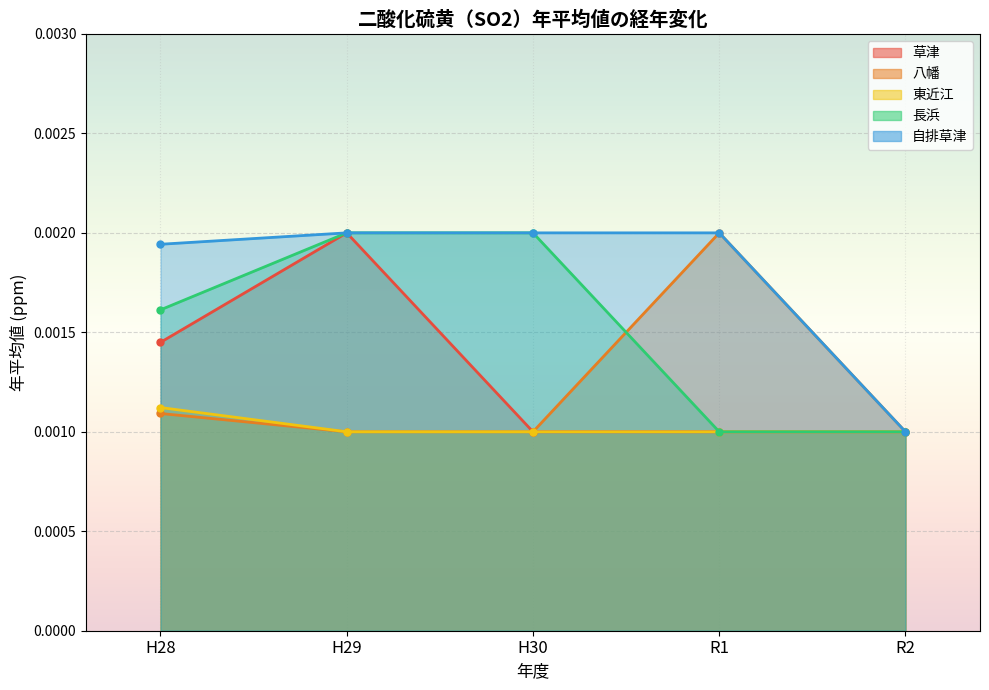

True or false: 自排草津 has a value of 0.0 at R2.

True